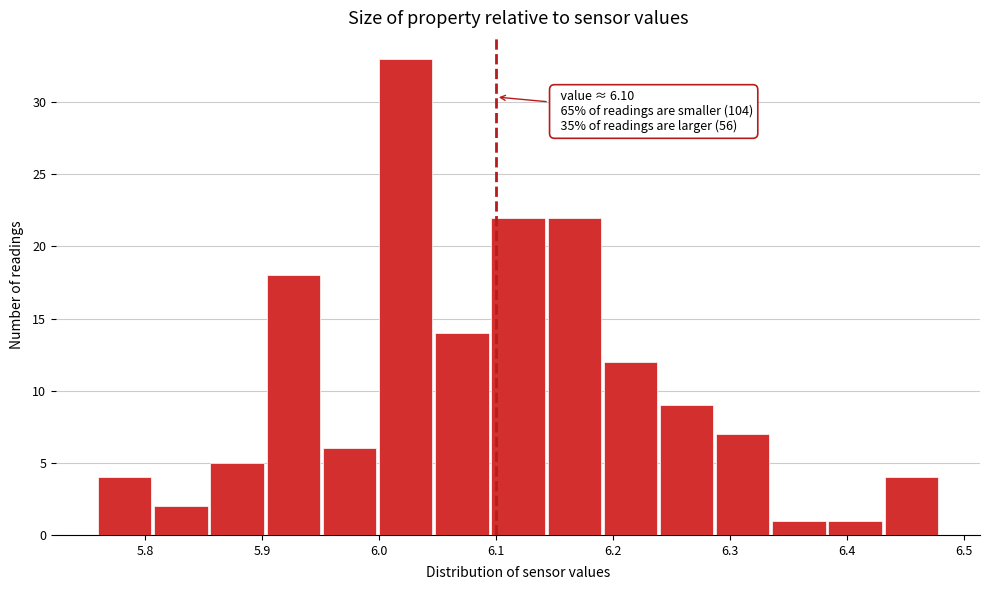

Which range on the x-axis has the tallest bar?

6.000 to 6.048